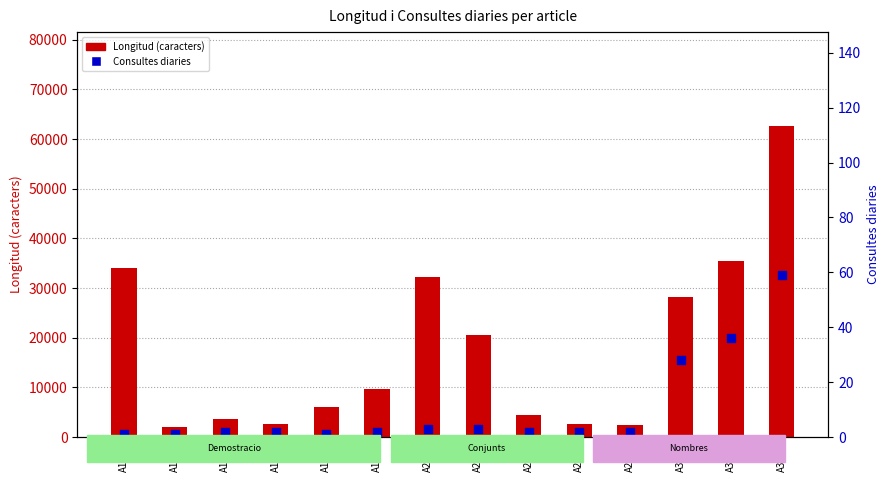

Which series has the largest Y range (max minus min)?

Longitud (caracters)